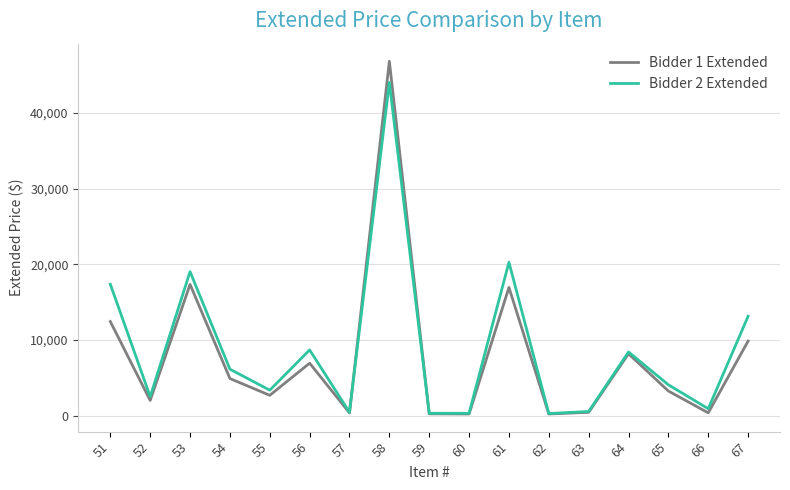

Where is the first local maximum for Bidder 2 Extended?

53